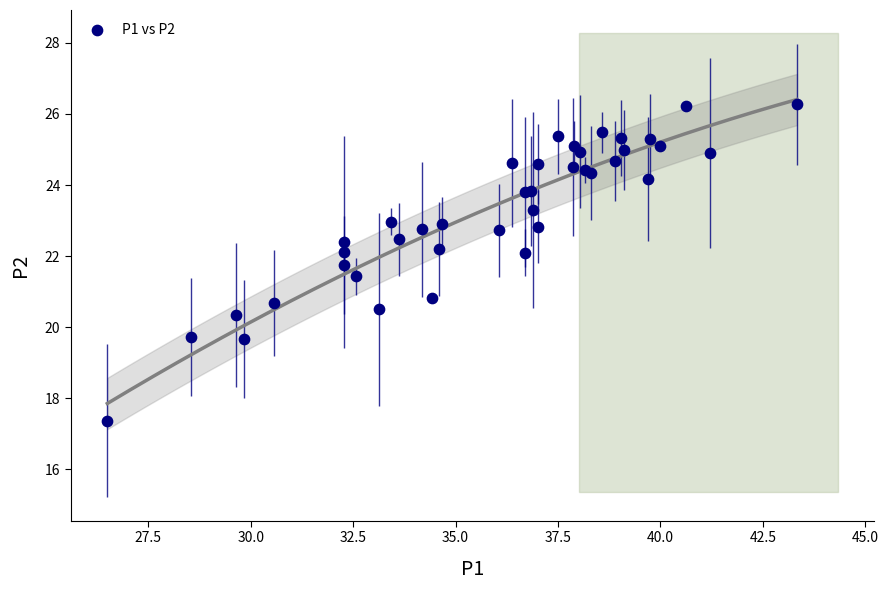

What Y value in the scatter plot is closest to 21?

20.8